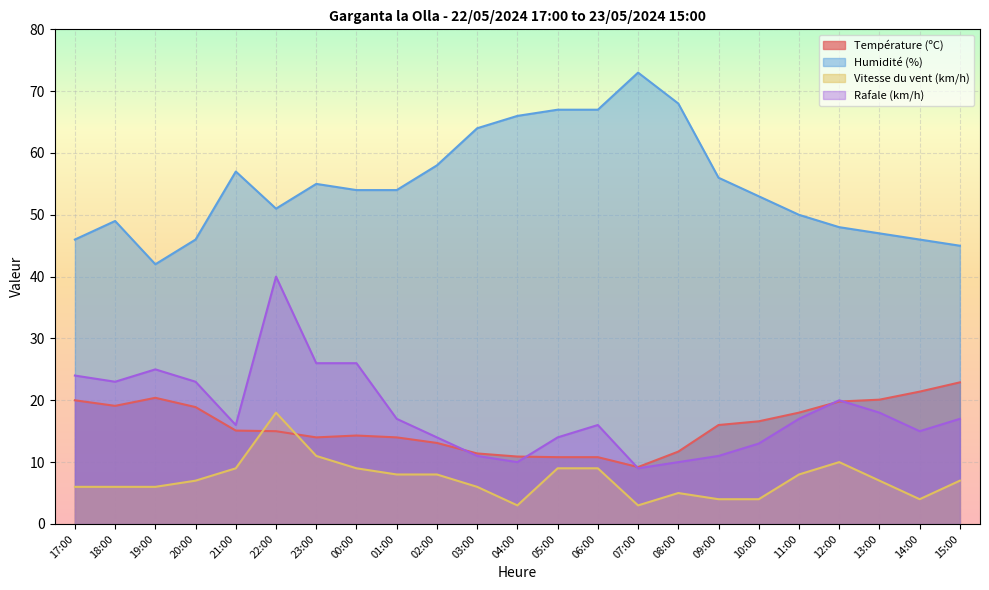

What are all the series names shown in the legend?

Température (ºC), Humidité (%), Vitesse du vent (km/h), Rafale (km/h)